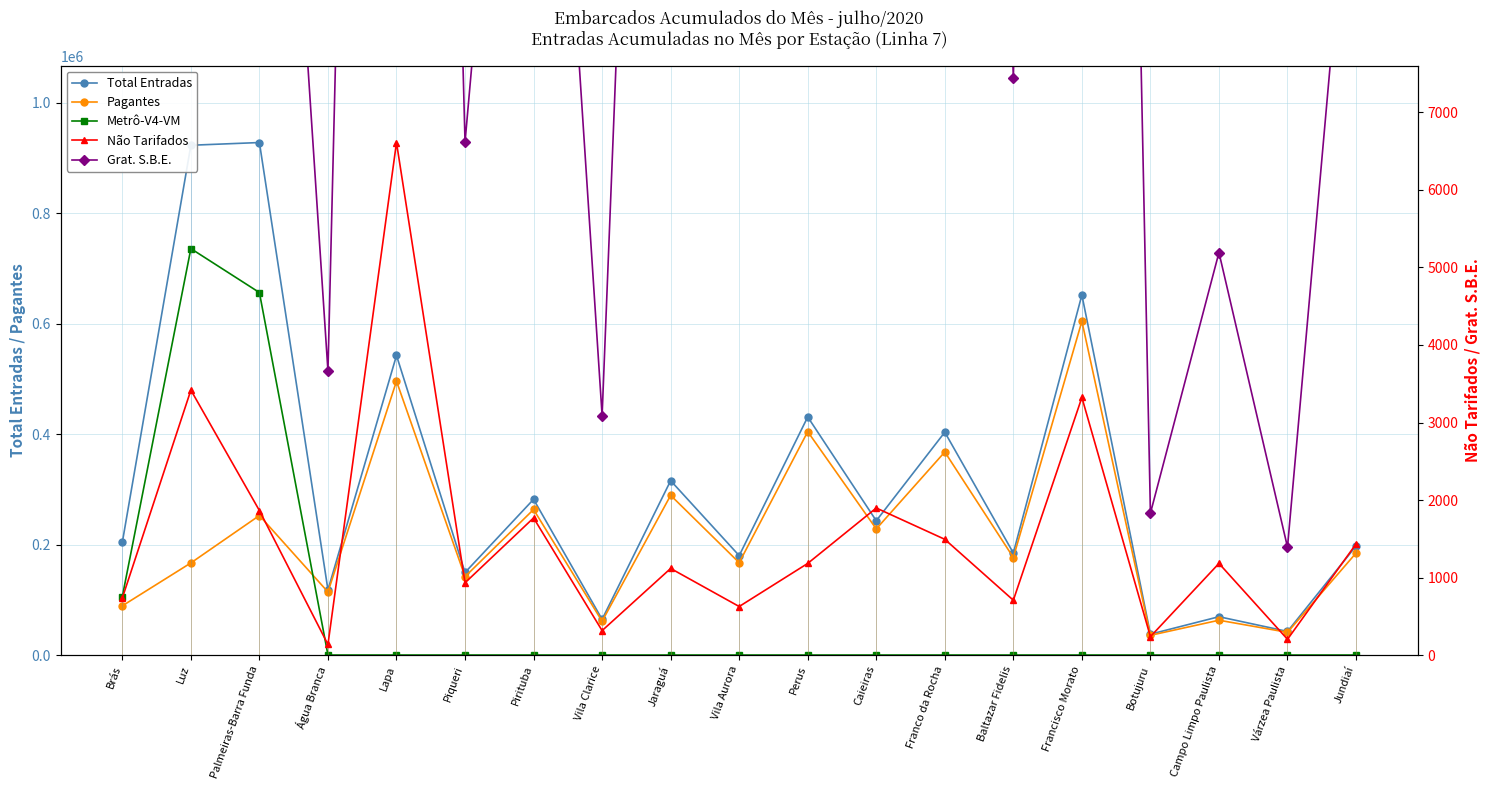

What is the total value across all series at Pirituba?

563810